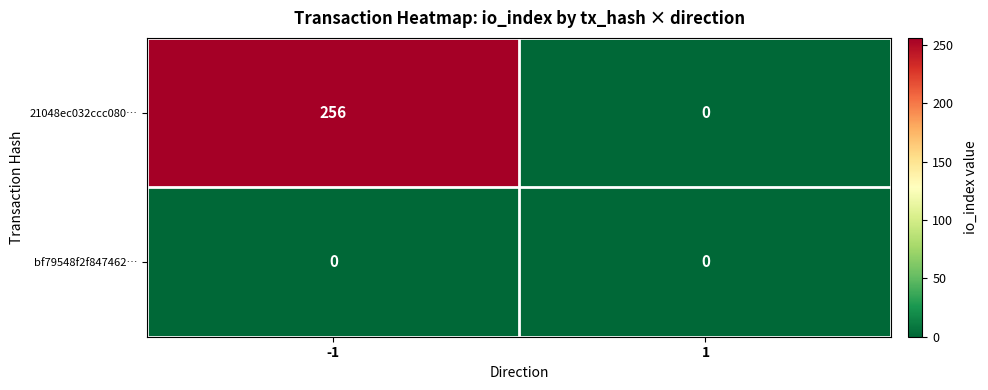

The bf79548f2f847462… series shows 0 at -1. True or false?

True